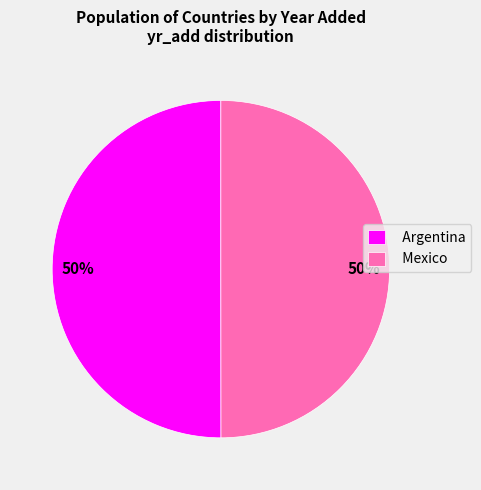

What is the ratio of the value at Argentina to the value at Mexico?

1.0